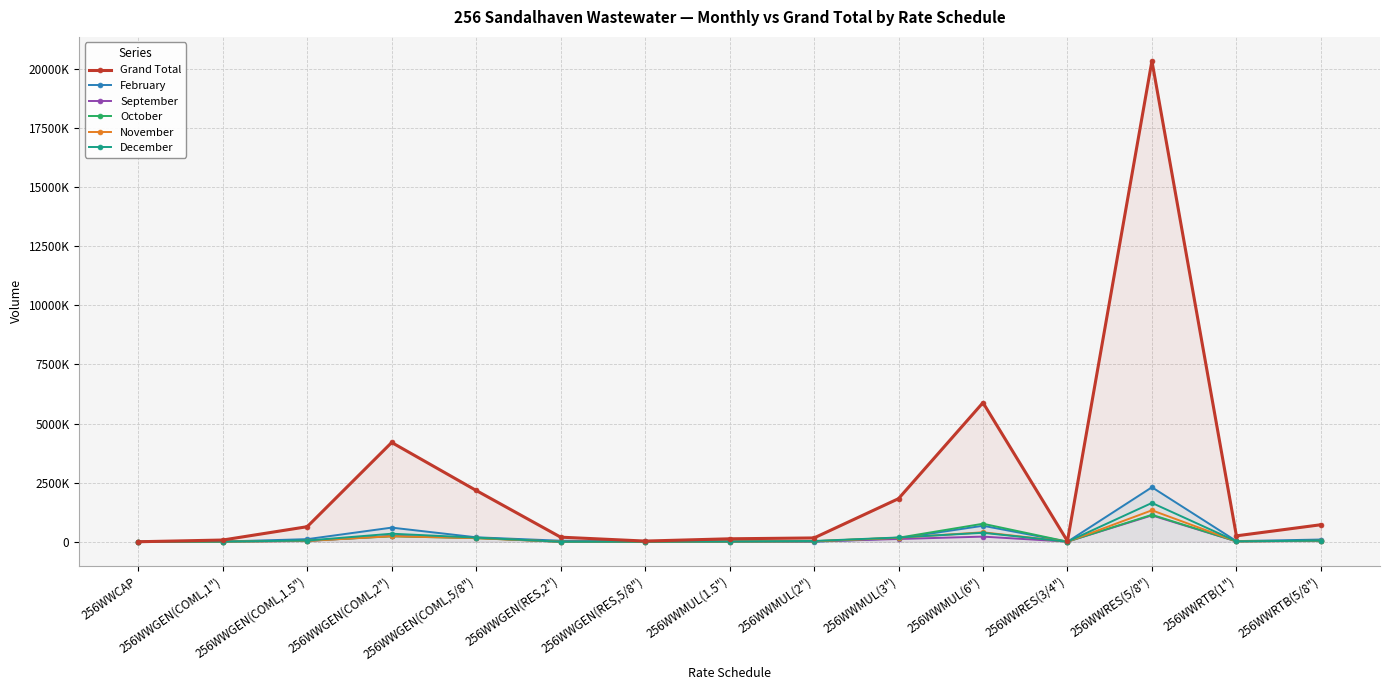

Which category has the highest value in the September series?

256WWRES(5/8")